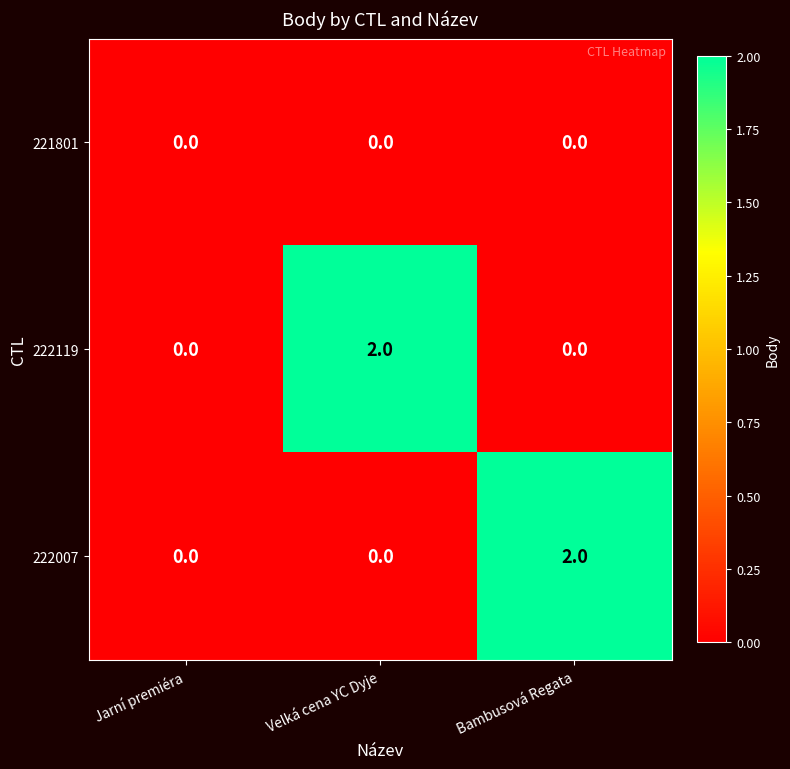

How many 222119 values are between 0 and 2?

3